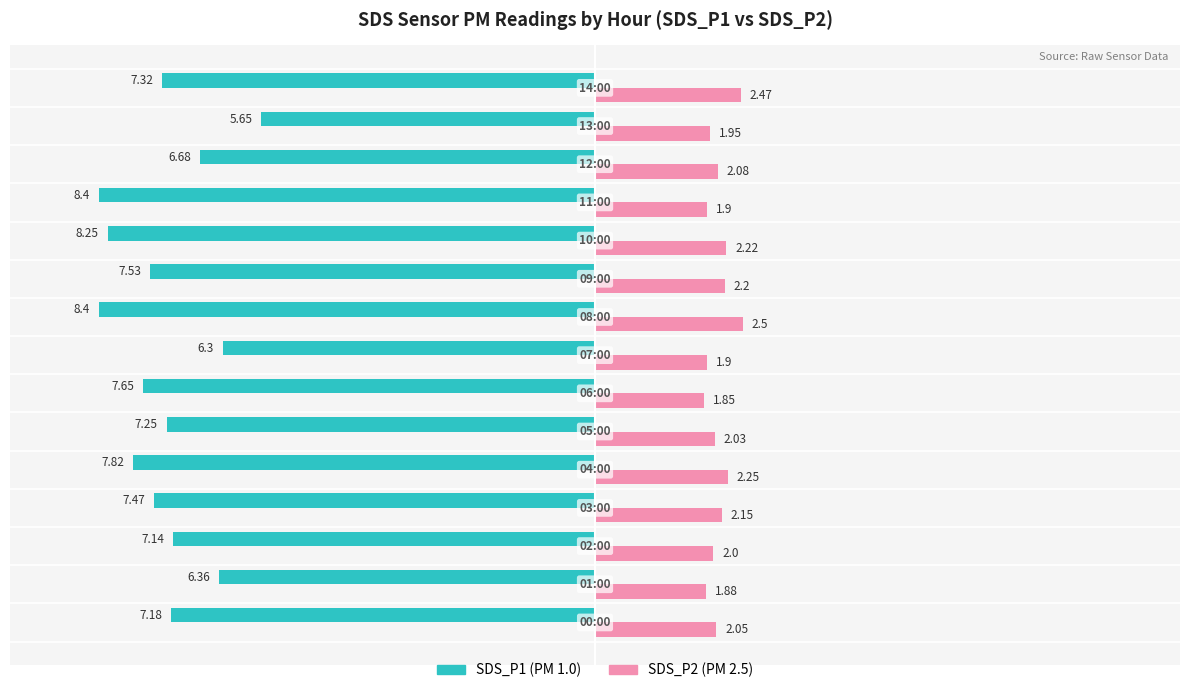

Reading right to left, what are all the values shown in this chart?

SDS_P1: -7.3	-5.7	-6.7	-8.4	-8.2	-7.5	-8.4	-6.3	-7.7	-7.2	-7.8	-7.5	-7.1	-6.4	-7.2
SDS_P2: 2.5	1.9	2.1	1.9	2.2	2.2	2.5	1.9	1.9	2.0	2.2	2.1	2.0	1.9	2.0